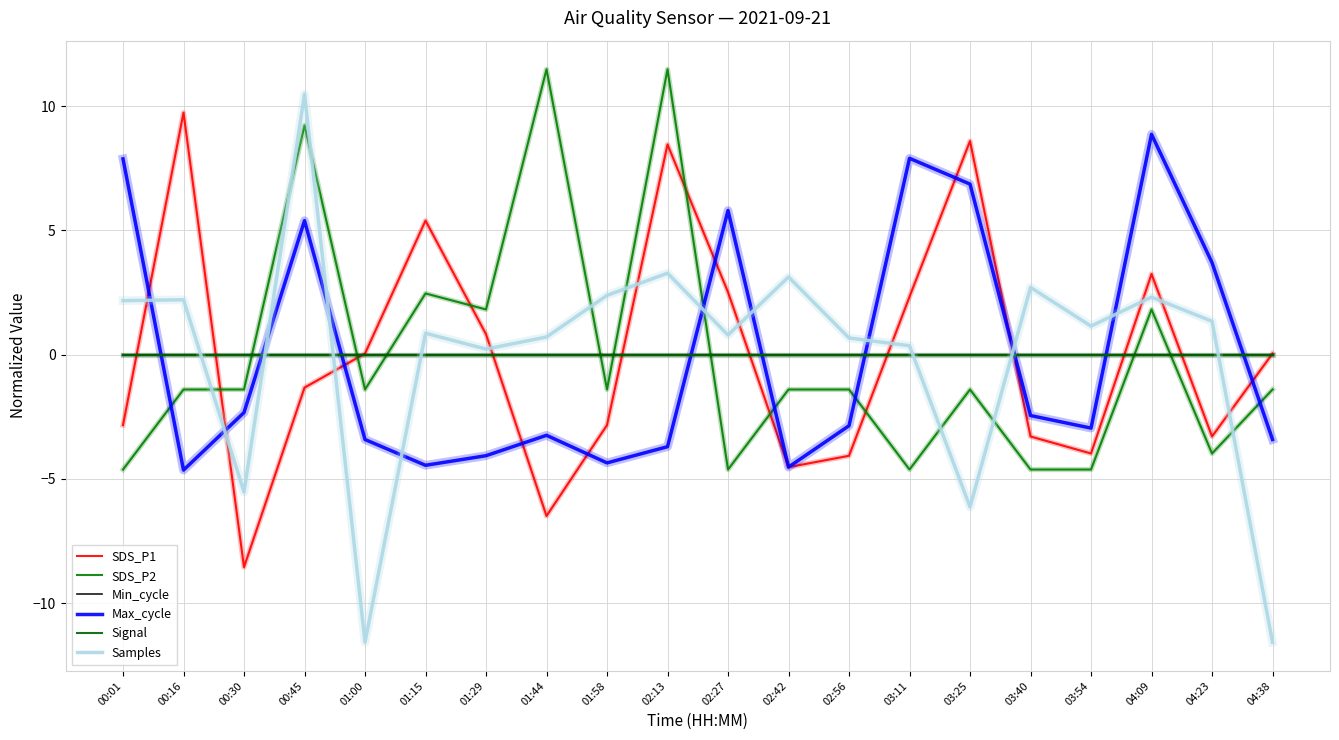

What is the smallest value displayed?

-11.6